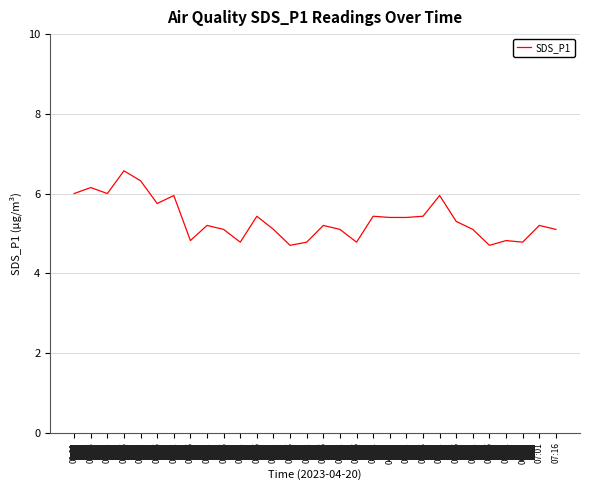

What is the greatest value displayed?

6.6